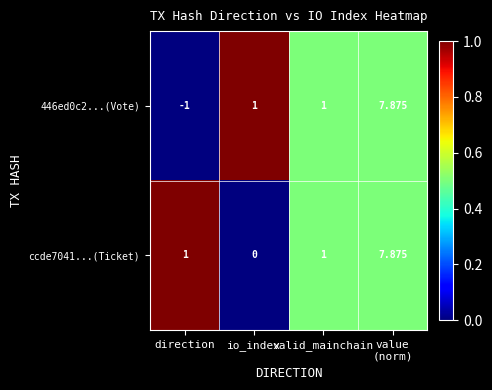

At which label does ccde7041...(Ticket) reach its minimum?

io_index